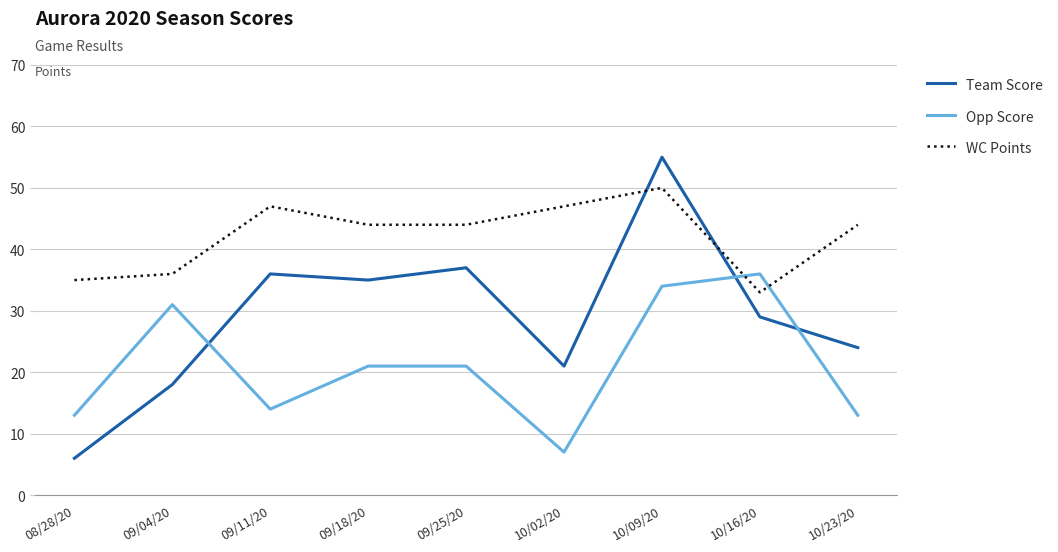

Does the chart display data point markers on the line(s)?

No